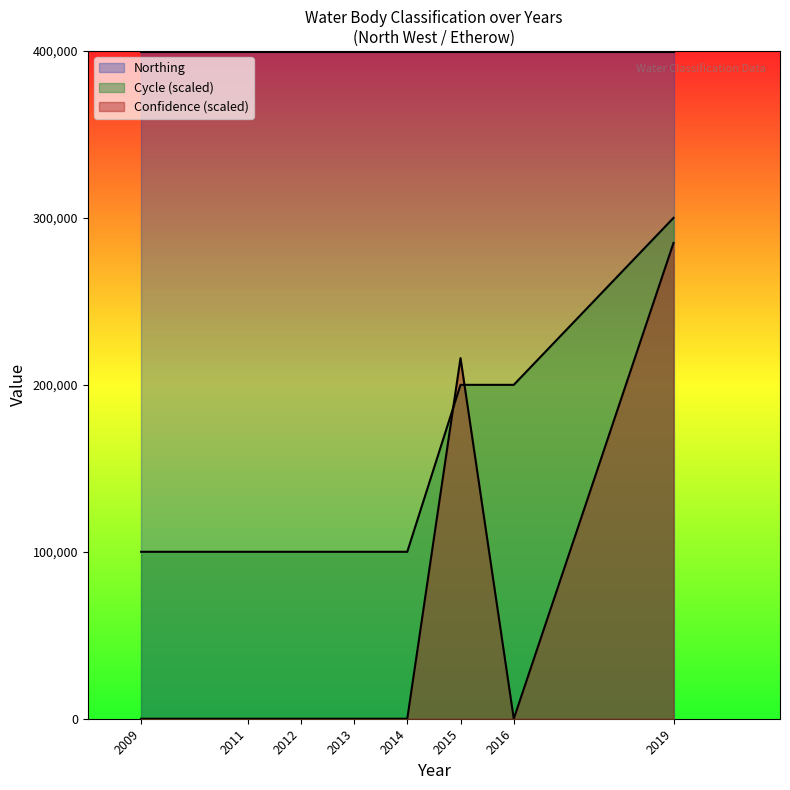

True or false: Confidence has a value of 285000 at 2019.

True